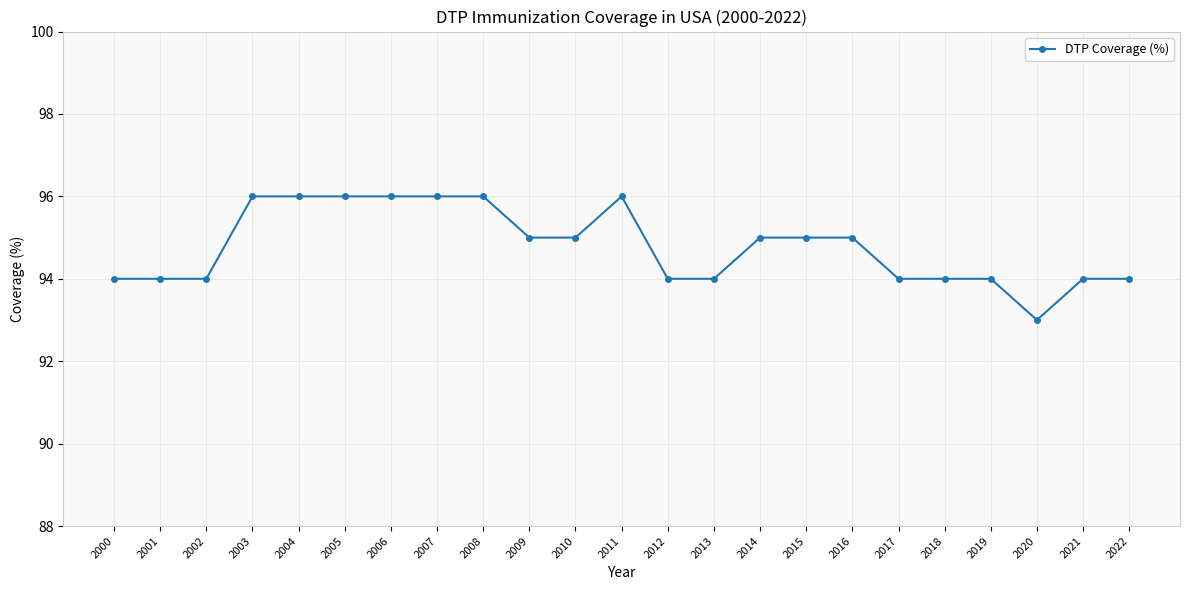

What is the sum of all values?

2180